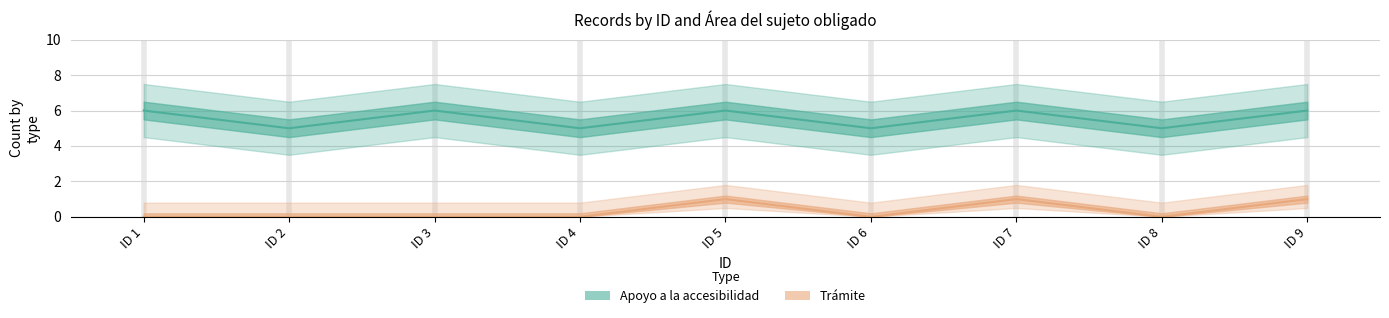

Does the chart have visible grid lines?

Yes